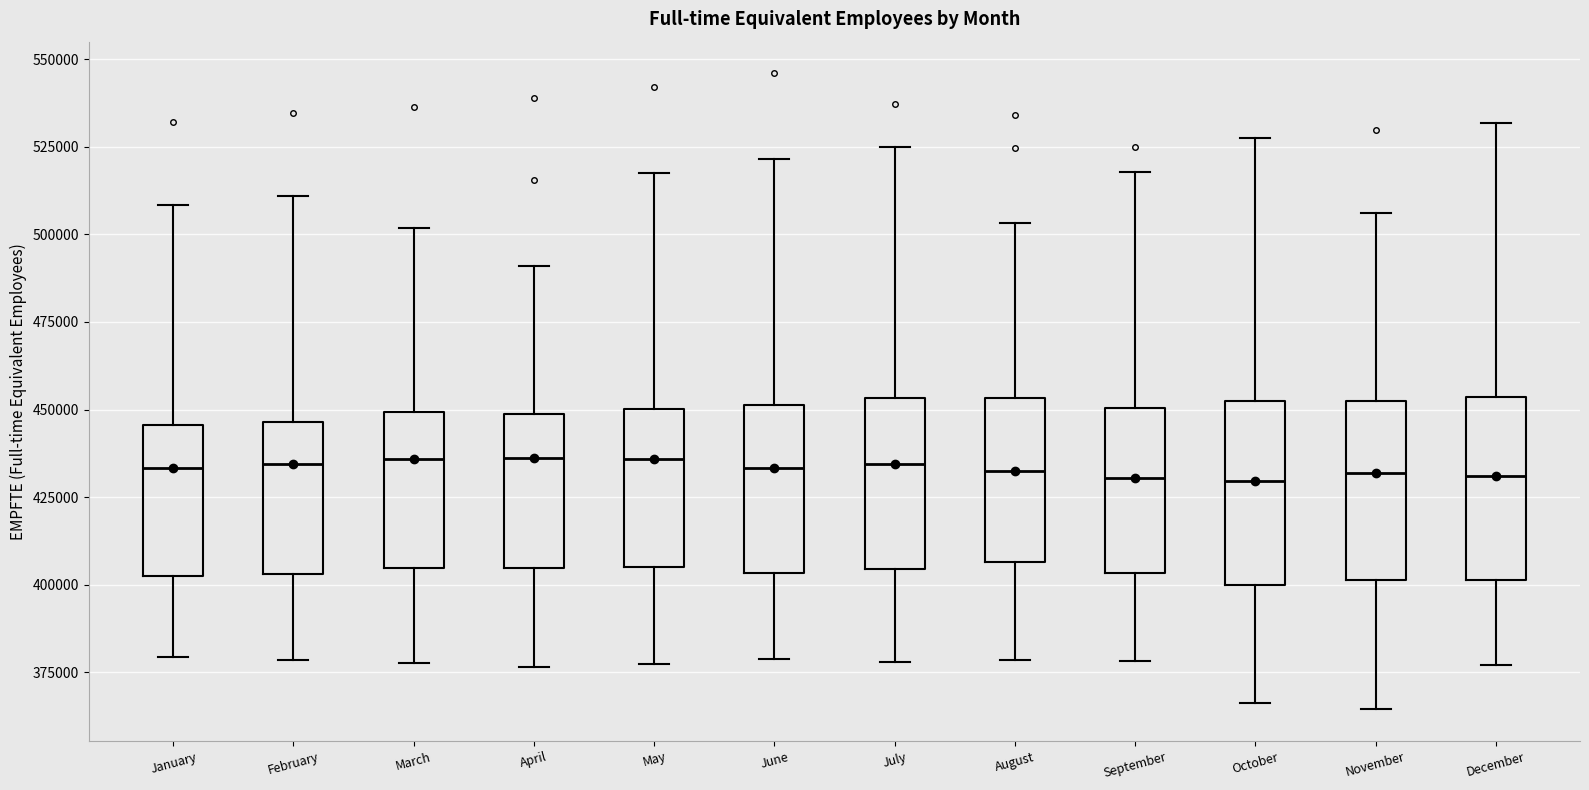

Reading left to right, transcribe this box plot: for each box, give where its median line is, the range the box spans, and where its two whiskers end, as read against the y-axis. The values are not printed on the chart, so give them approximately, as read against the axis.

January: median 435000, box 405000 to 445000, whiskers 380000 to 510000
February: median 435000, box 405000 to 445000, whiskers 380000 to 510000
March: median 435000, box 405000 to 450000, whiskers 380000 to 500000
April: median 435000, box 405000 to 450000, whiskers 375000 to 490000
May: median 435000, box 405000 to 450000, whiskers 380000 to 515000
June: median 435000, box 405000 to 450000, whiskers 380000 to 520000
July: median 435000, box 405000 to 455000, whiskers 380000 to 525000
August: median 435000, box 405000 to 455000, whiskers 380000 to 505000
September: median 430000, box 405000 to 450000, whiskers 380000 to 520000
October: median 430000, box 400000 to 450000, whiskers 365000 to 530000
November: median 430000, box 400000 to 450000, whiskers 365000 to 505000
December: median 430000, box 400000 to 455000, whiskers 375000 to 530000